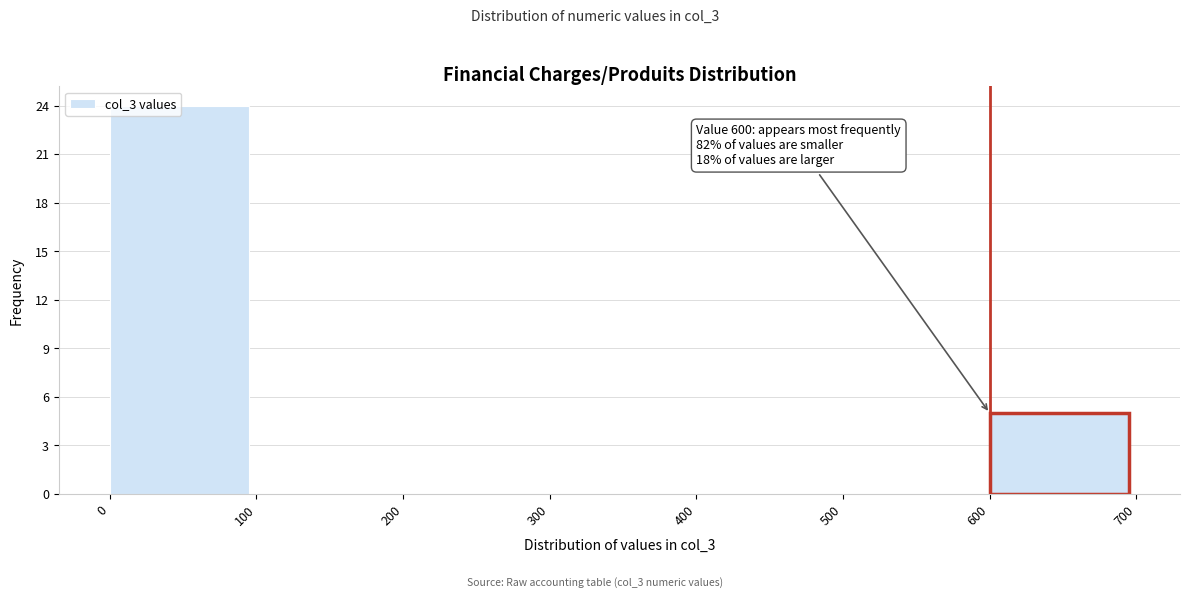

Over which range of the x-axis is the bar tallest?

0 to 100